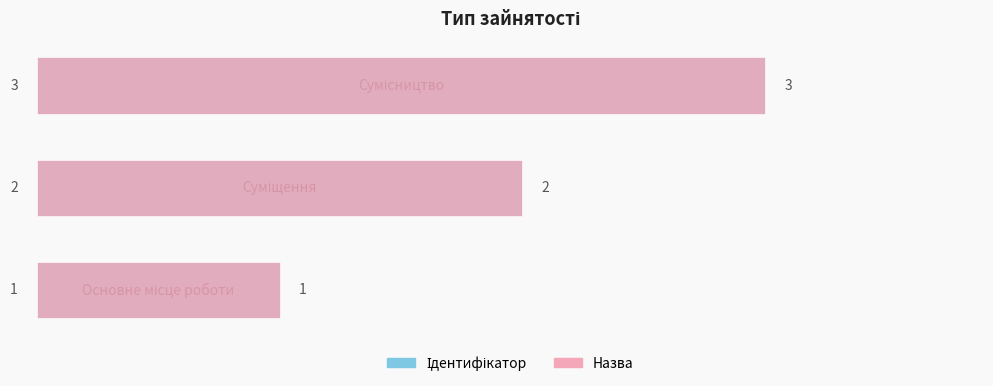

What is the sum of all Ідентифікатор values?

6